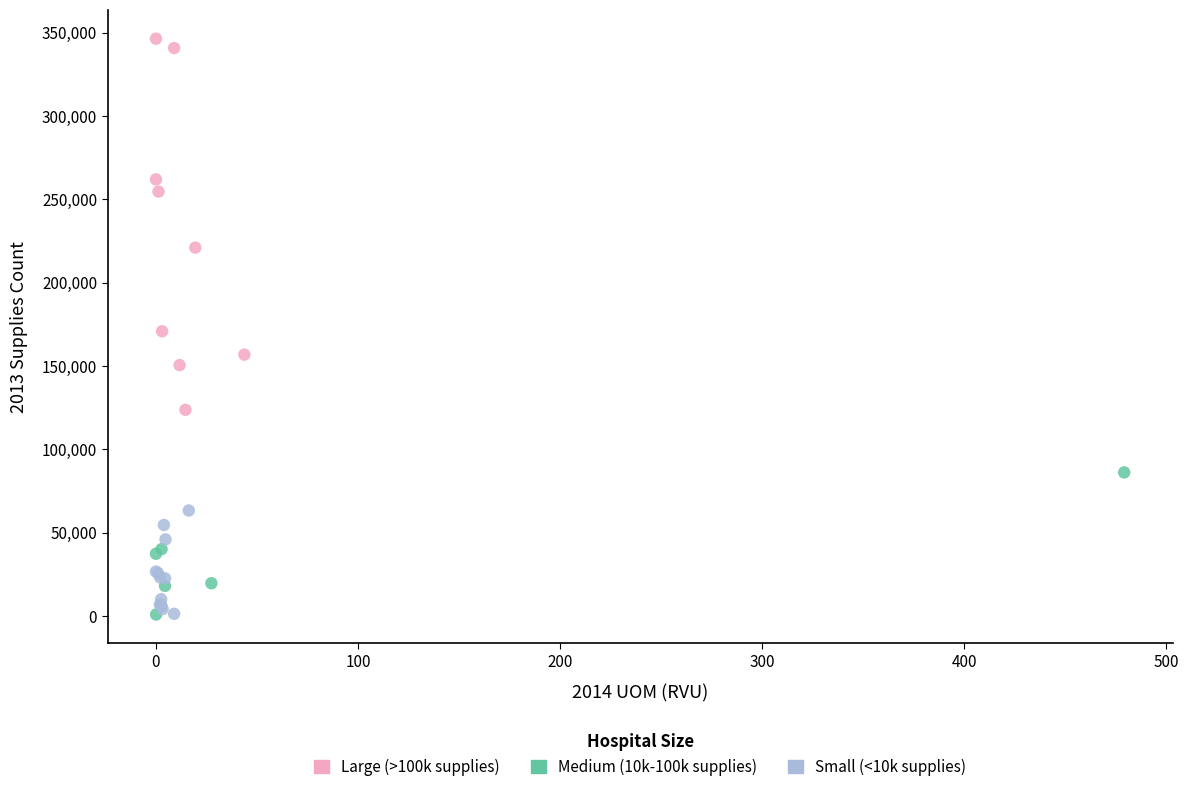

Which series reaches the maximum Y coordinate?

Large (>100k supplies)